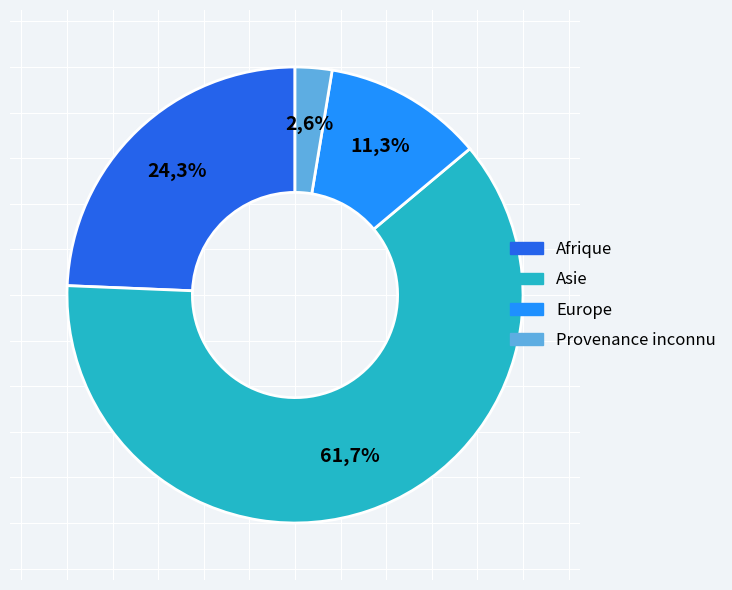

To the nearest percent, what percentage of the pie is Afrique?

24%